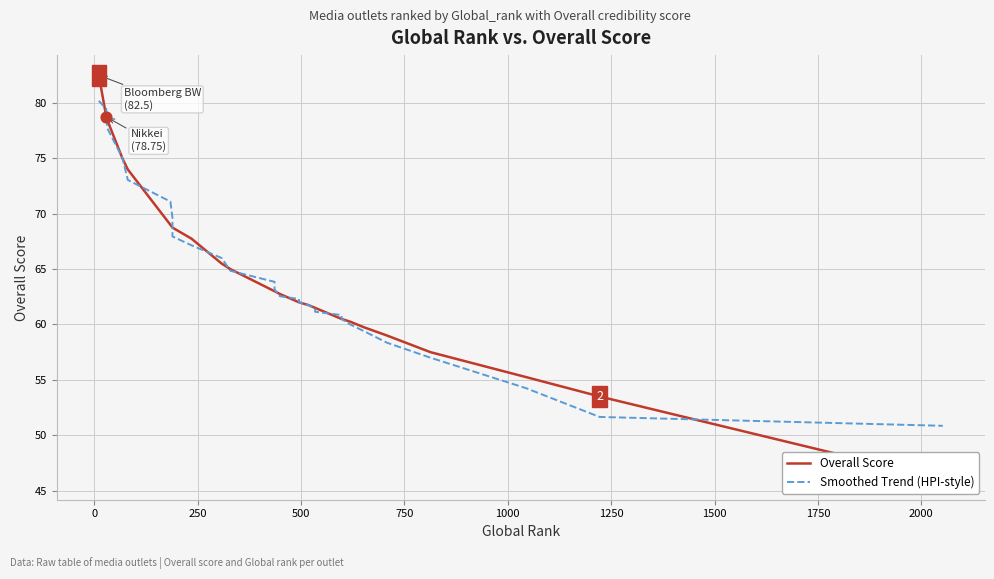

At how many categories does at least one series exceed 70?

6